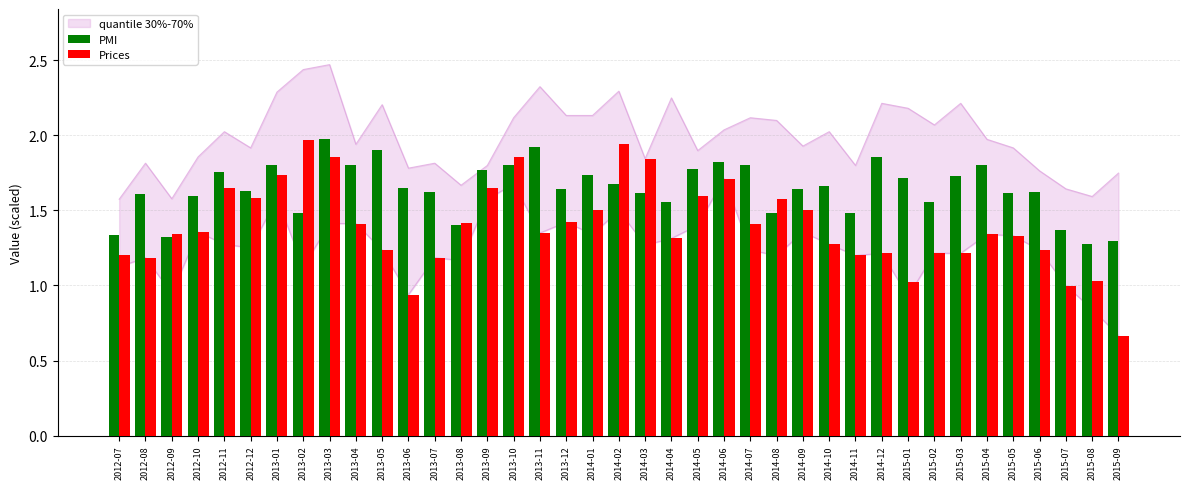

Between 2012-09 and 2013-03, which series saw the biggest shift?

PMI